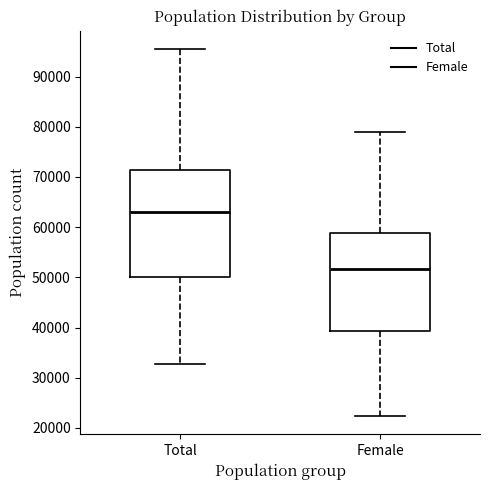

Comparing the boxes themselves (not the whiskers), which one is the tallest?

Total